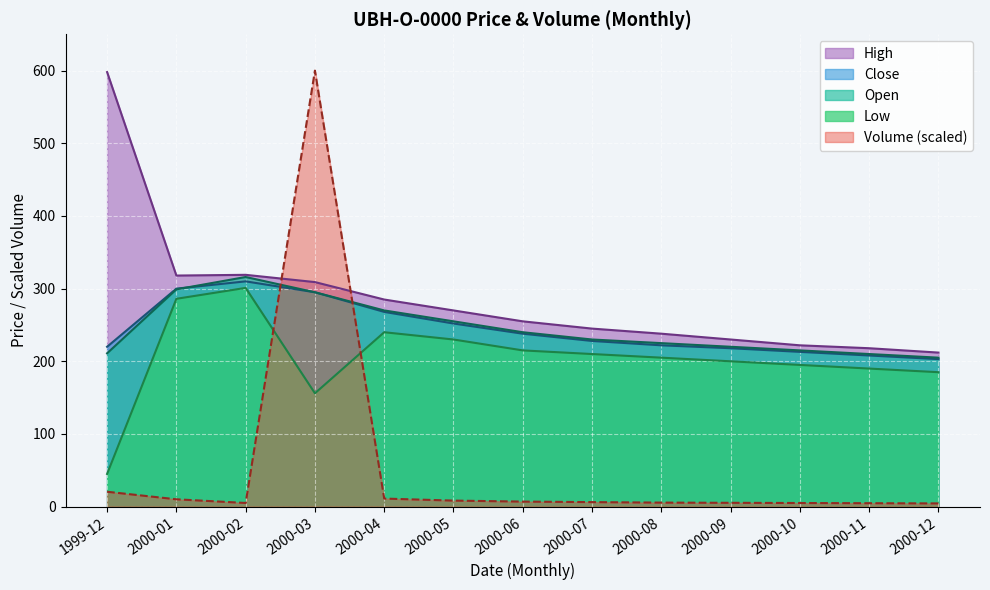

Which category has the lowest value across all series?

2000-12